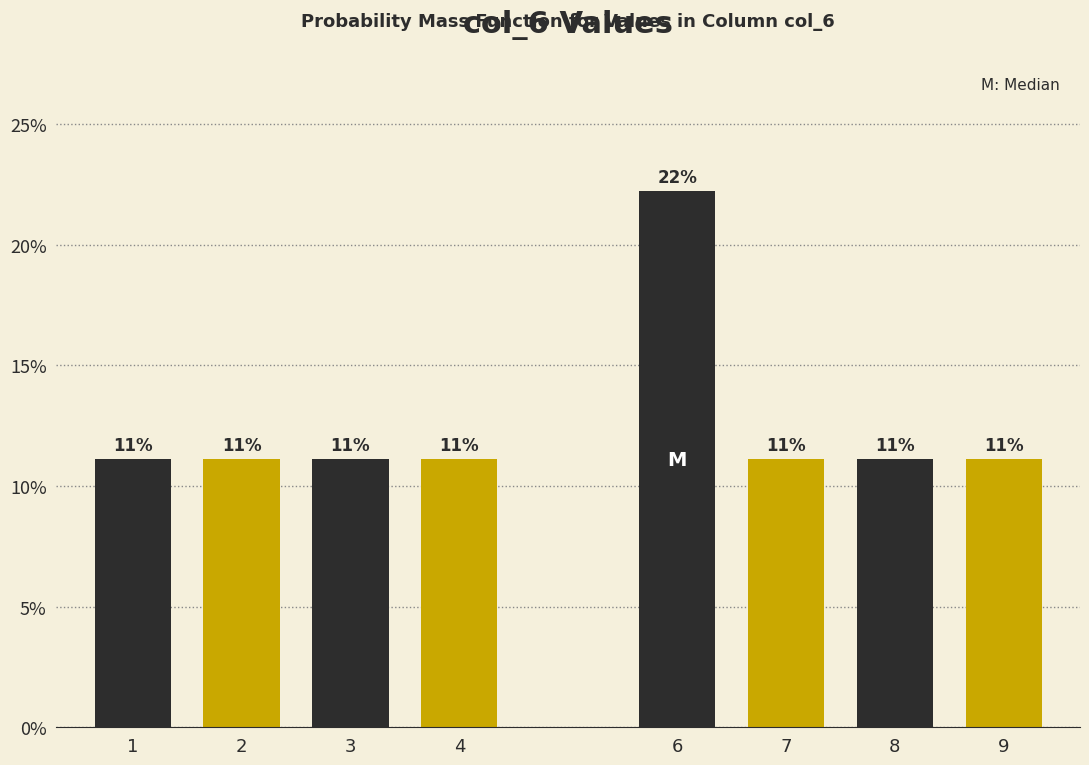

Does the chart contain any negative values?

No